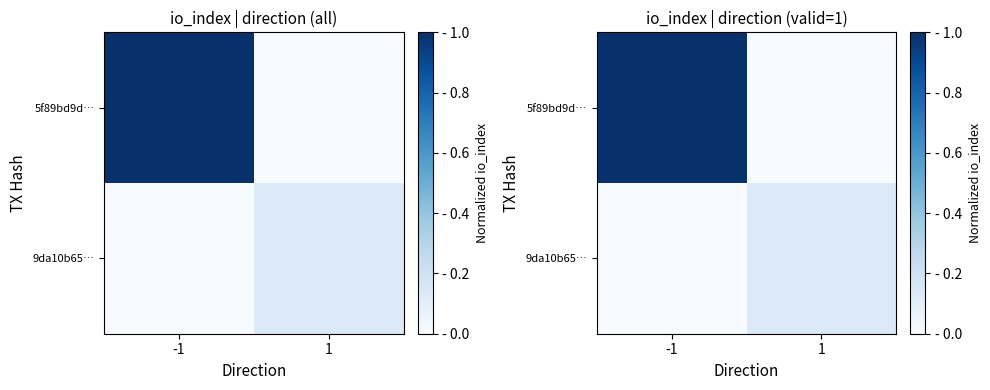

True or false: 9da10b65… has a value of 0.0 at -1.

True